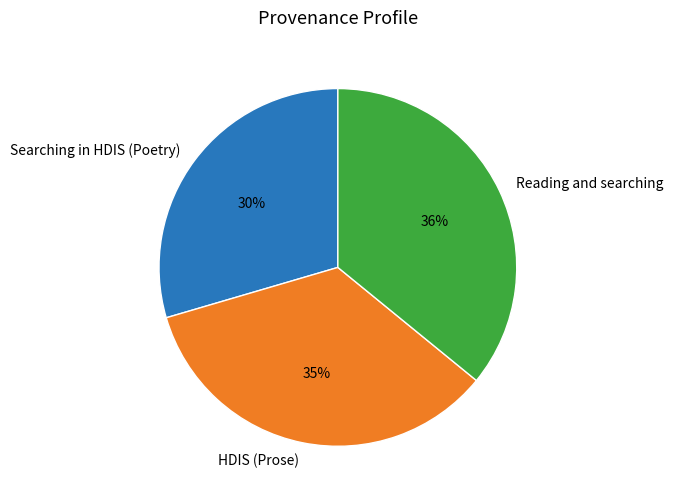

To the nearest percent, what is the difference between the largest and smallest slice percentages?

6%